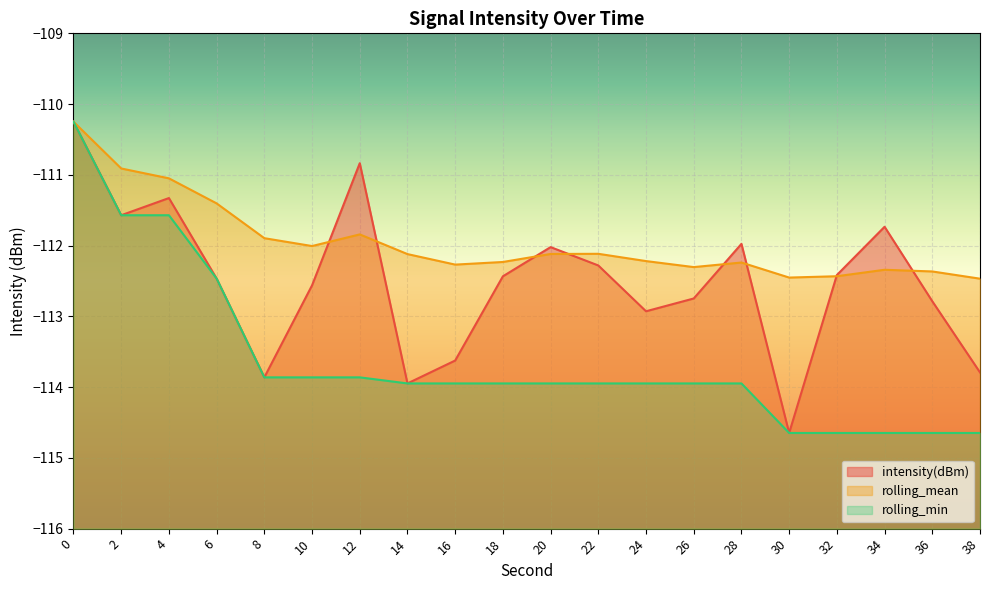

List the series in order of their overall mean, lowest first.

rolling_min, intensity(dBm), rolling_mean